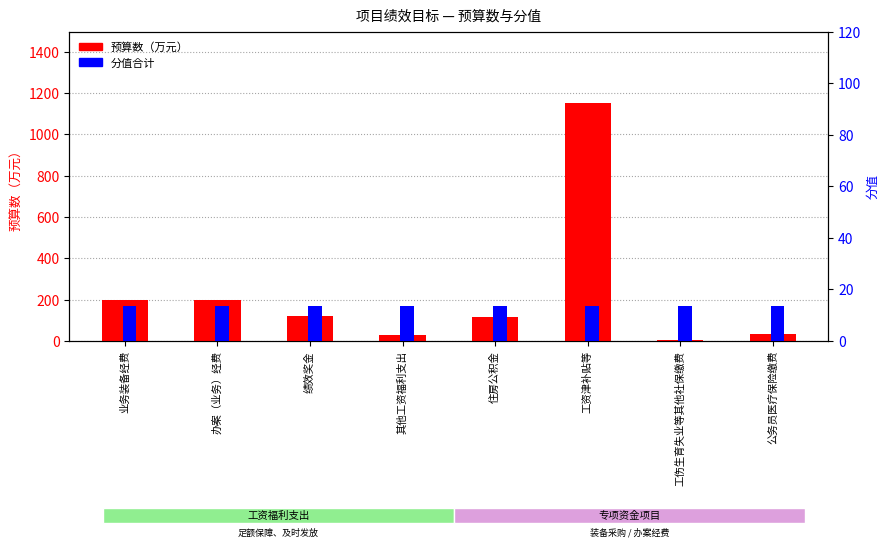

Which series has the largest range (max minus min)?

预算数